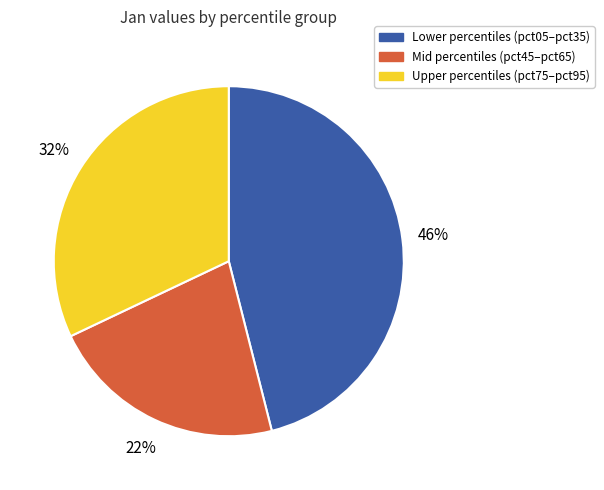

Does any single category account for the majority?

No